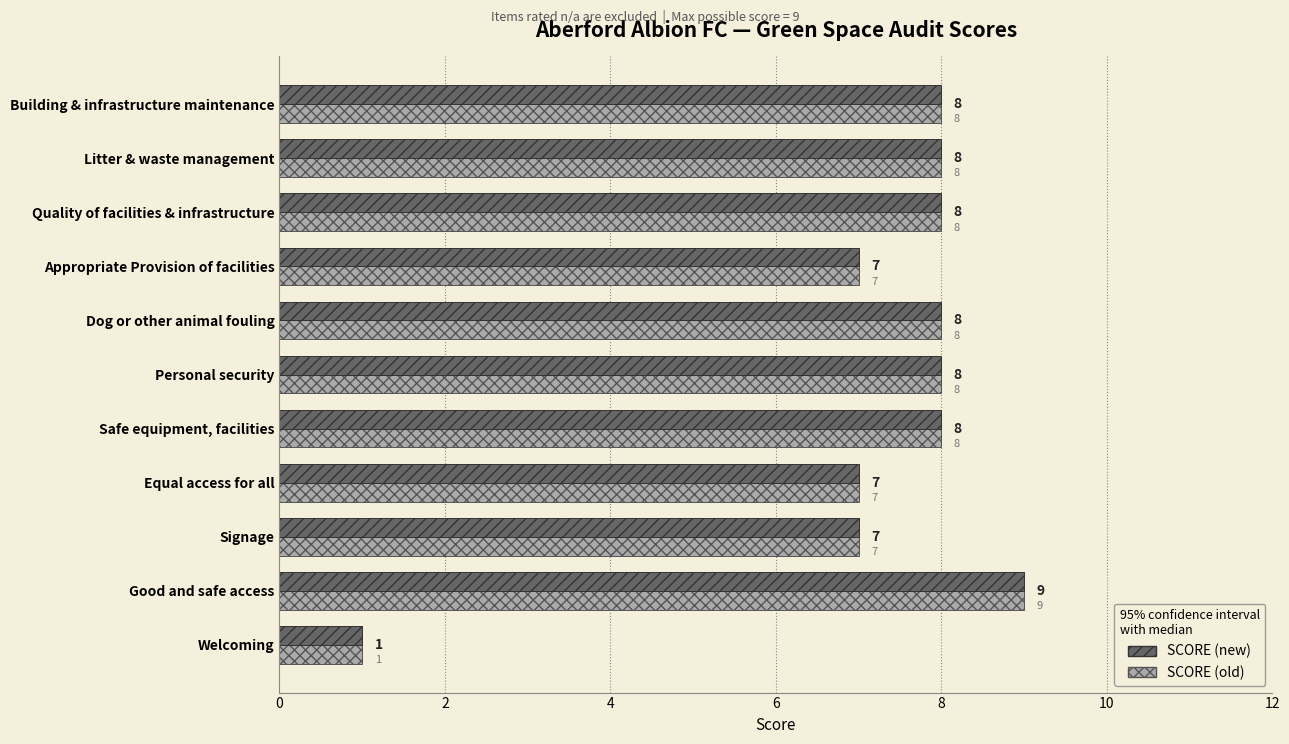

What is the difference between the SCORE (new) values at Personal security and Welcoming?

7